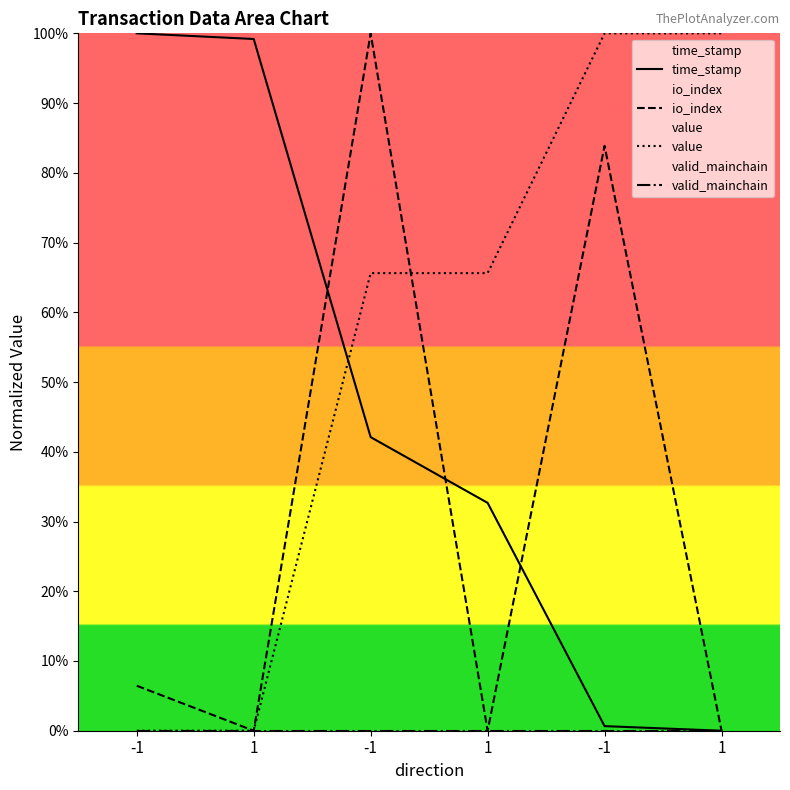

Reading right to left, transcribe all the data shown in this chart.

time_stamp: 1=0.0	-1=0.7	1=32.7	-1=42.1	1=99.2	-1=100.0
io_index: 1=0.0	-1=83.9	1=0.0	-1=100.0	1=0.0	-1=6.5
value: 1=100.0	-1=100.0	1=65.6	-1=65.6	1=0.0	-1=0.0
valid_mainchain: 1=0.0	-1=0.0	1=0.0	-1=0.0	1=0.0	-1=0.0